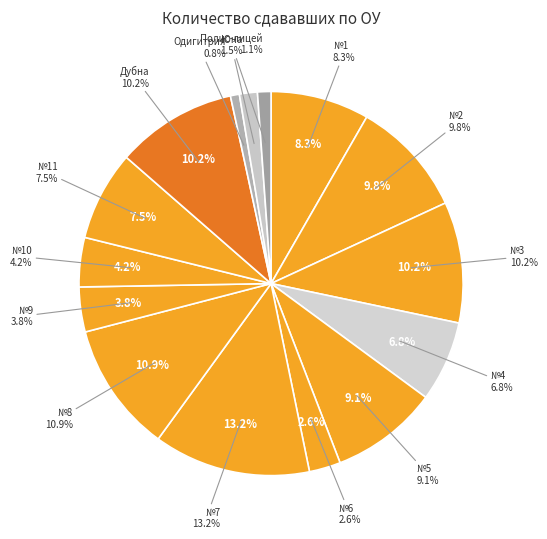

To the nearest percent, what portion does №9 represent?

4%